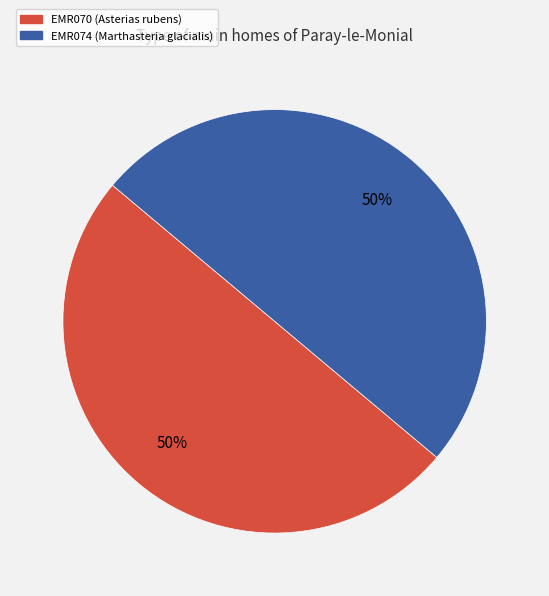

Do EMR070 (Asterias rubens) and EMR074 (Marthasteria glacialis) together represent more than half of the pie?

Yes